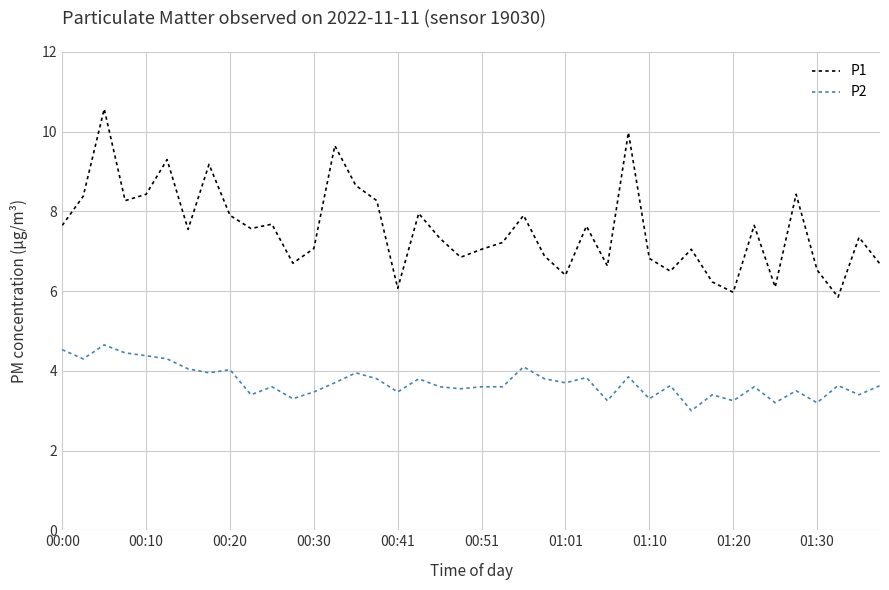

What are all the series names shown in the legend?

P1, P2